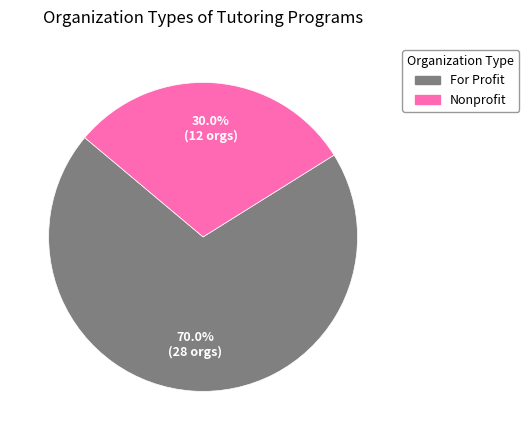

What is the smallest slice in the pie chart?

Nonprofit